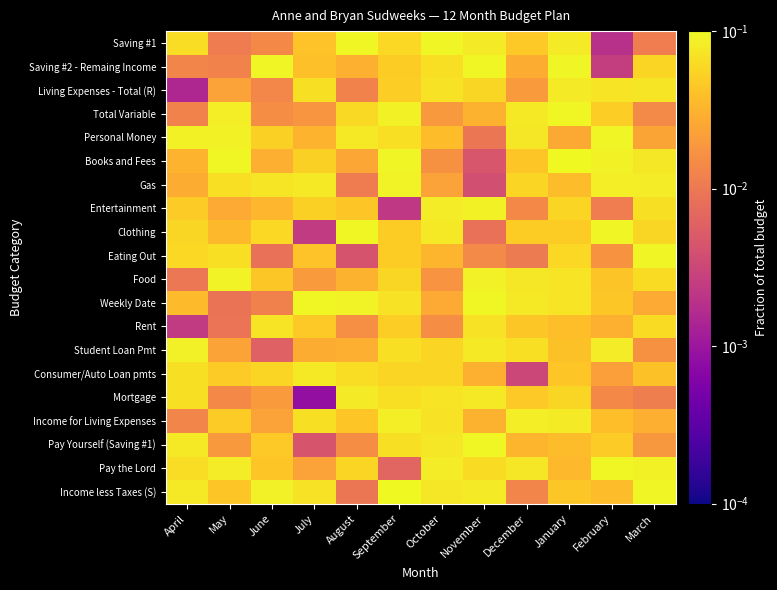

What is the total value across all series at September?

1.2